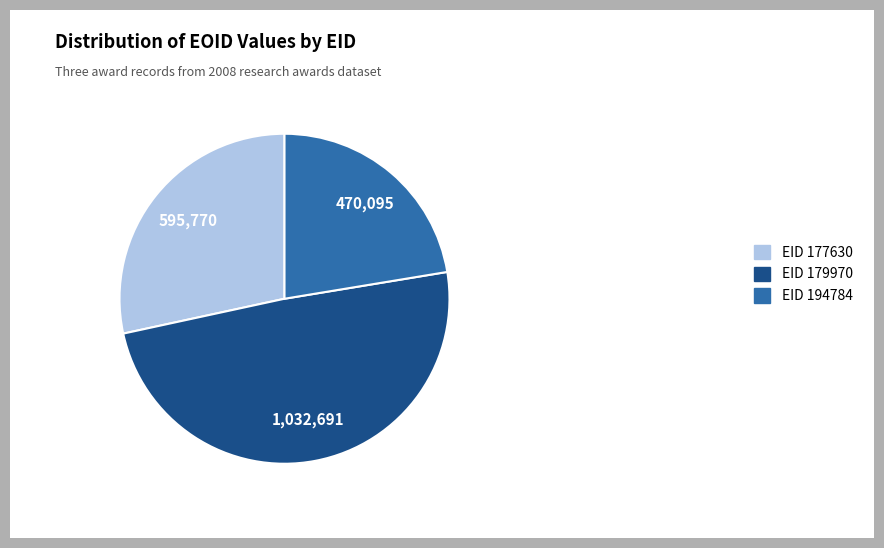

Is it true that EID 179970 is 49% of the pie?

True